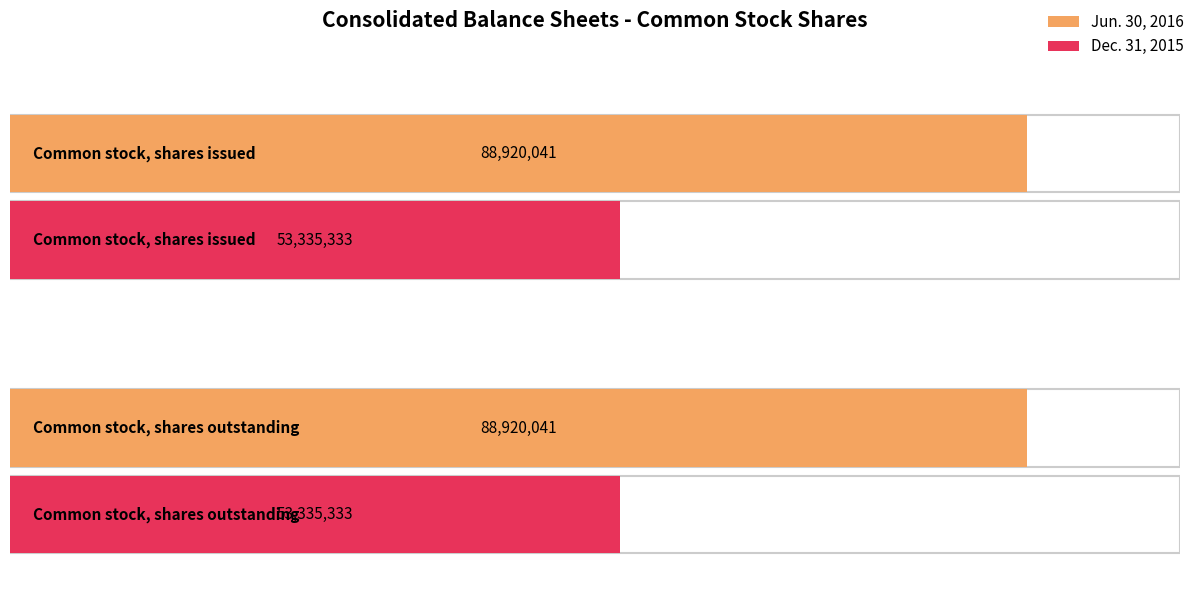

What is the minimum value for Jun. 30, 2016?

88920041